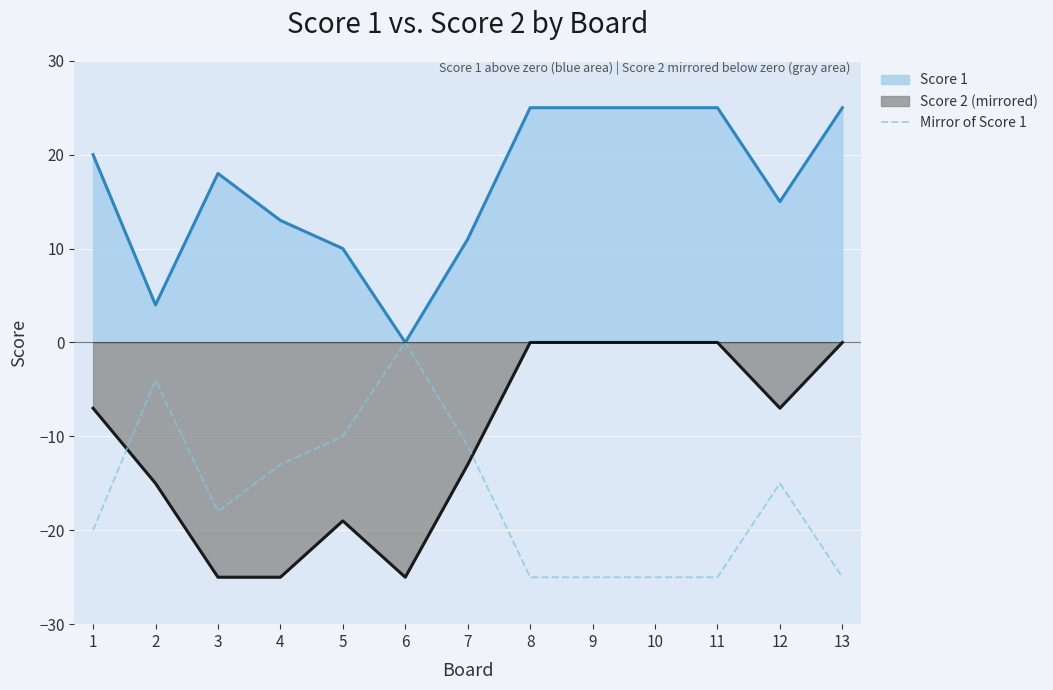

Rank the series at 5 from lowest to highest value.

Score 2 (mirrored), Mirror of Score 1, Score 1